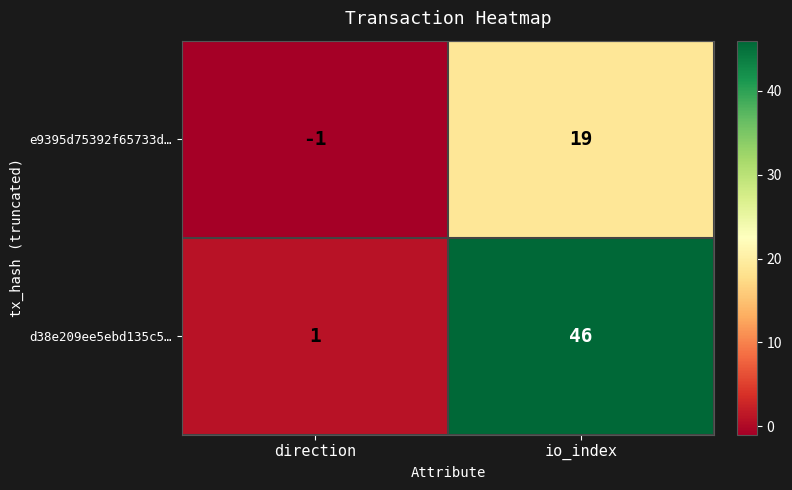

The value of e9395d75392f65733d… at direction is -1. True or false?

True